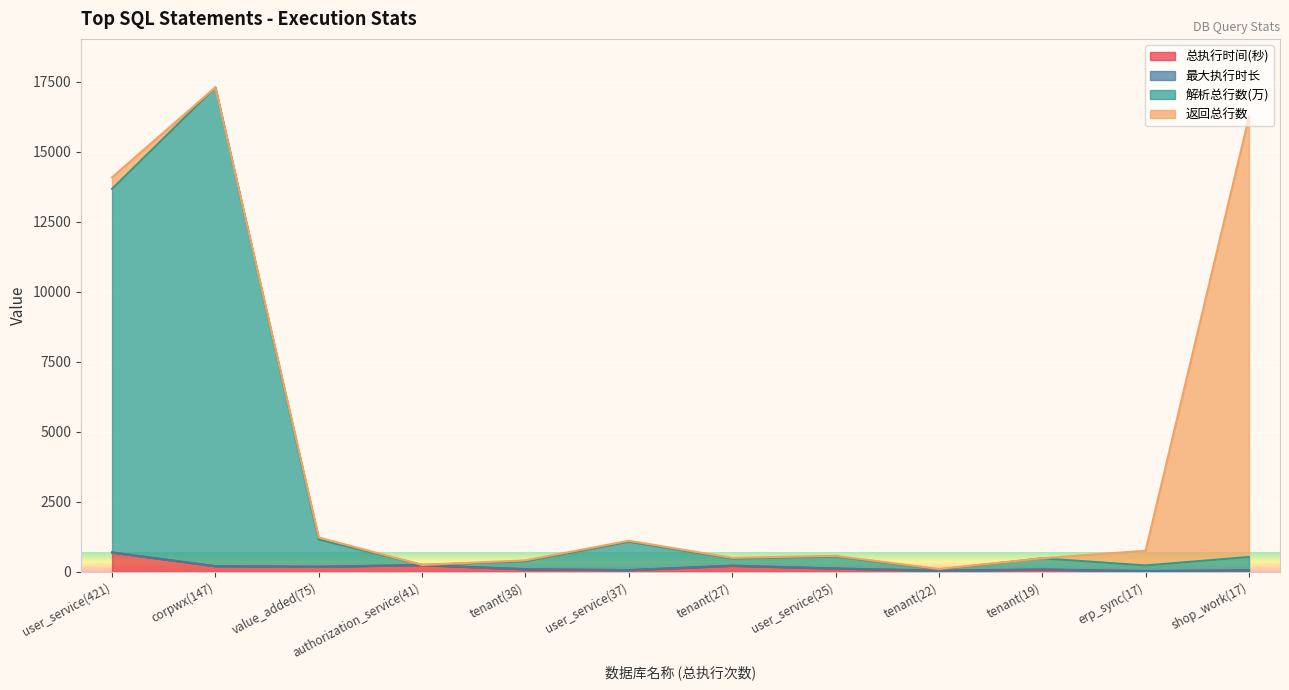

Which label corresponds to the largest value in the chart?

corpwx(147)